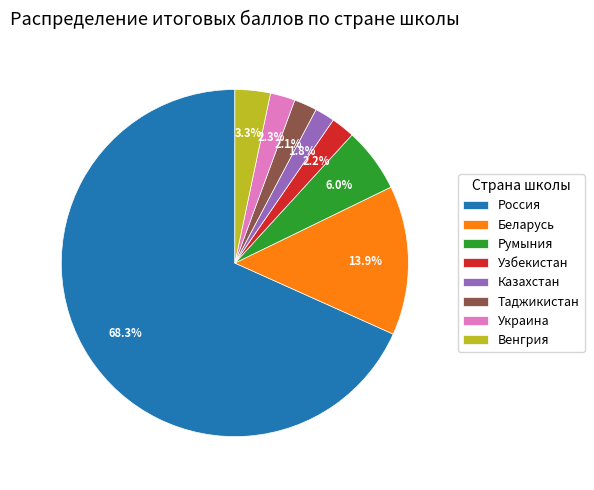

Which slice is the largest?

Россия